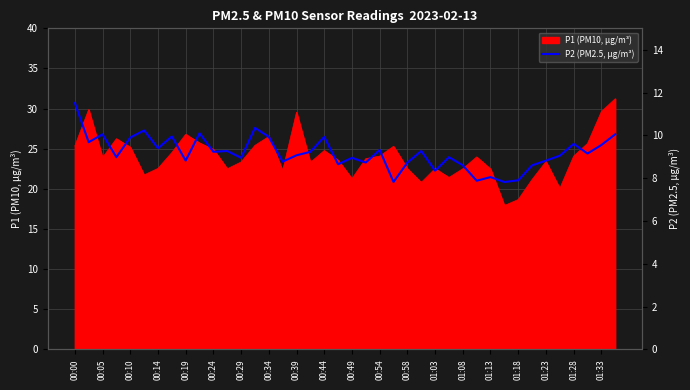

What is the highest value of the P1 (PM10, μg/m³) series?

31.2